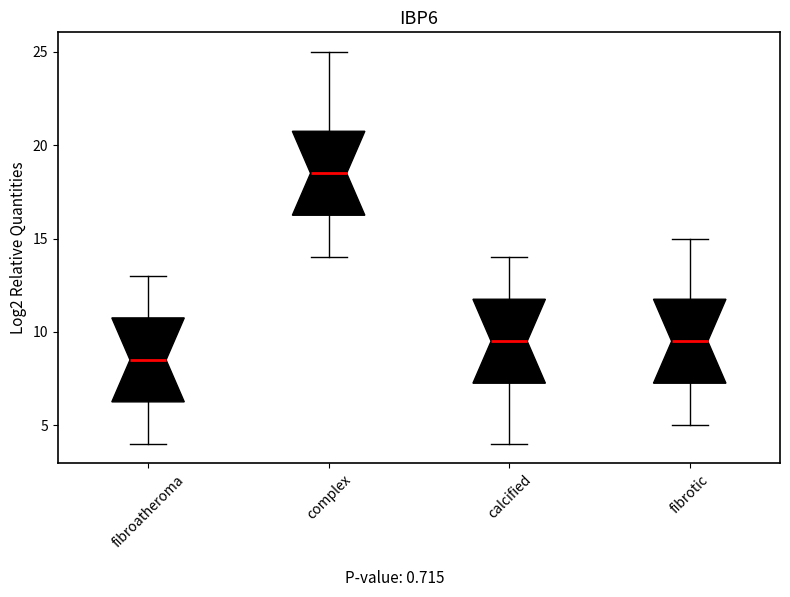

Which box has the highest median line?

complex